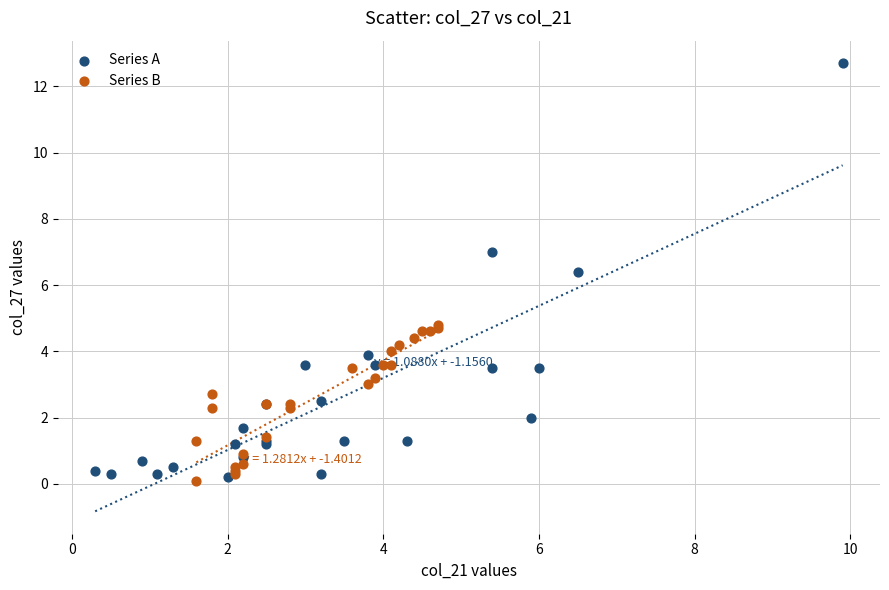

Which series reaches the maximum Y coordinate?

Series A